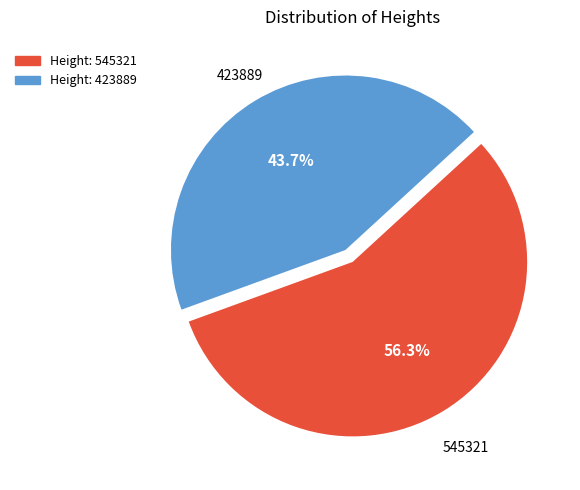

Does any single category account for the majority?

Yes